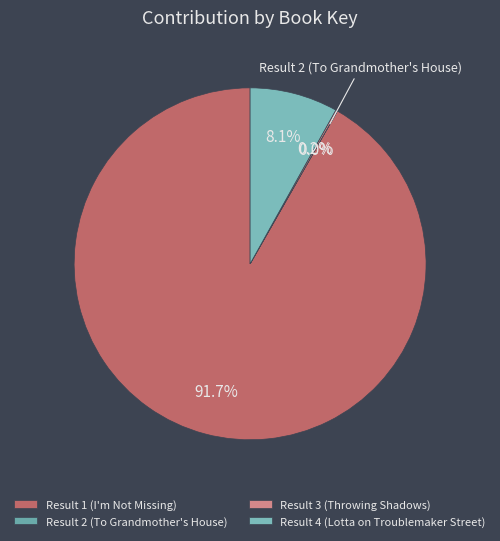

Which category has the smallest portion of the pie?

Result 2 (To Grandmother's House)